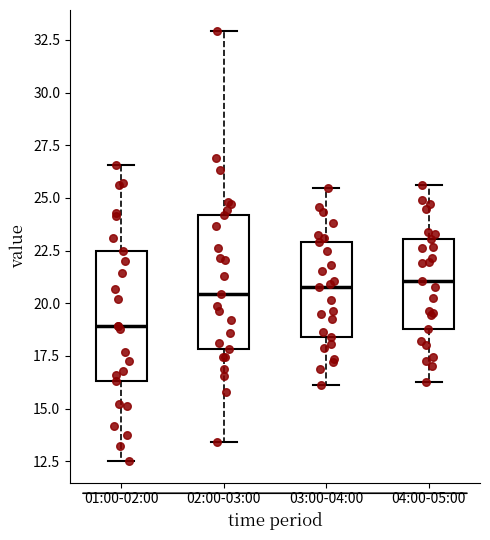

Reading left to right, read every box against the y-axis: the position of its median line, the range the box covers, and the ends of its whiskers. The values are not printed on the chart, so give them approximately, as read against the axis.

01:00-02:00: median 19.0, box 16.5 to 22.5, whiskers 12.5 to 26.5
02:00-03:00: median 20.5, box 18.0 to 24.0, whiskers 13.5 to 33.0
03:00-04:00: median 21.0, box 18.5 to 23.0, whiskers 16.0 to 25.5
04:00-05:00: median 21.0, box 19.0 to 23.0, whiskers 16.5 to 25.5